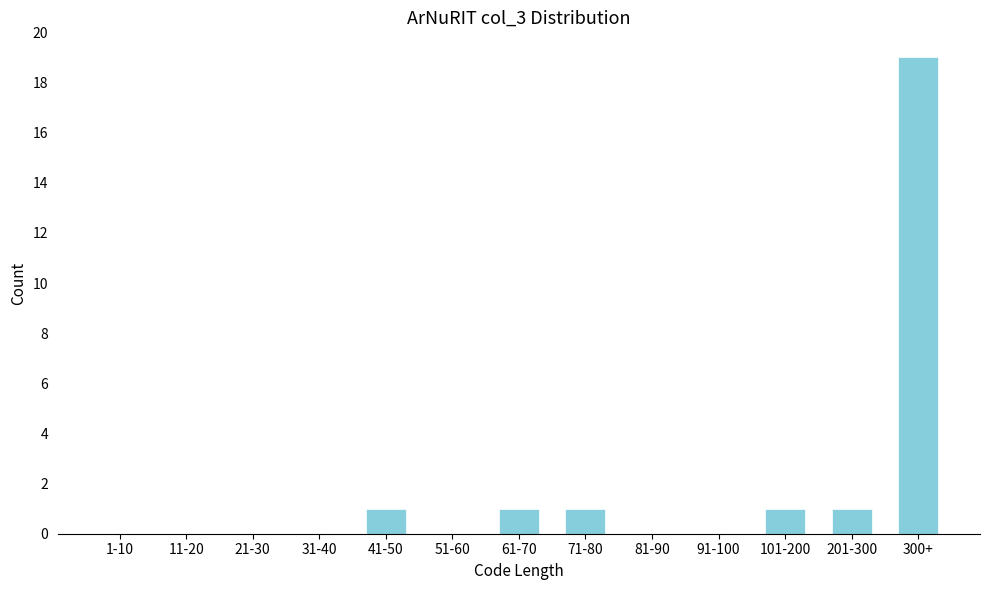

Reading right to left, what are all the values shown in this chart?

300+=19	201-300=1	101-200=1	91-100=0	81-90=0	71-80=1	61-70=1	51-60=0	41-50=1	31-40=0	21-30=0	11-20=0	1-10=0